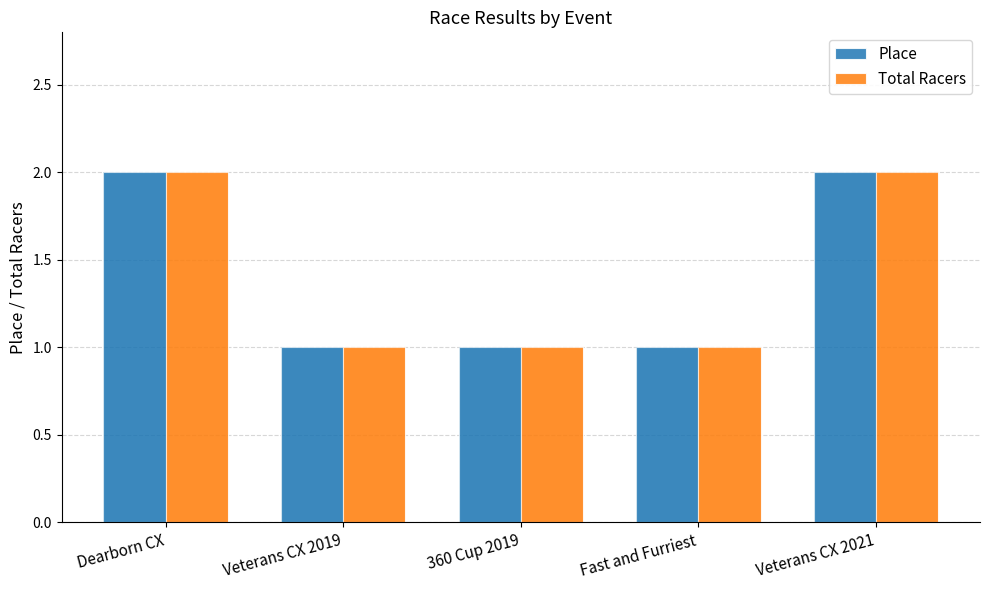

What is the lowest value of the Place series?

1